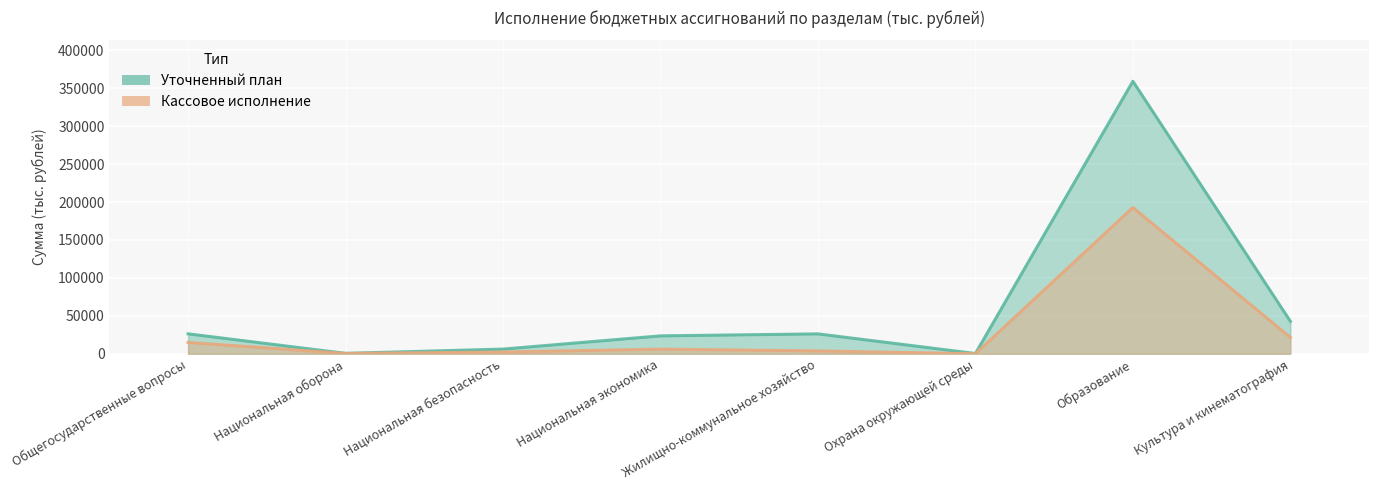

What is the value of the Кассовое исполнение point at the 8th from the left?

21564.6